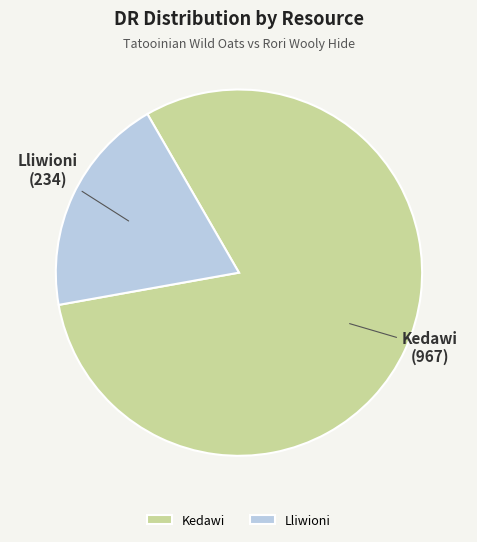

Does Lliwioni represent more than half of the total?

No